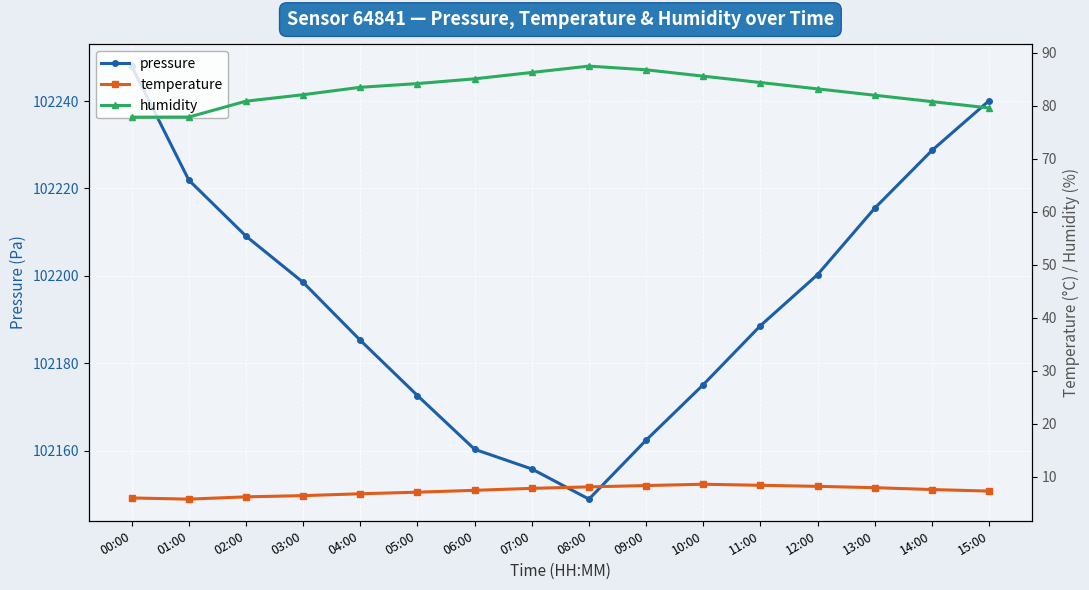

Rank the categories by humidity value from highest to lowest.

08:00, 09:00, 07:00, 10:00, 06:00, 11:00, 05:00, 04:00, 12:00, 03:00, 13:00, 02:00, 14:00, 15:00, 01:00, 00:00